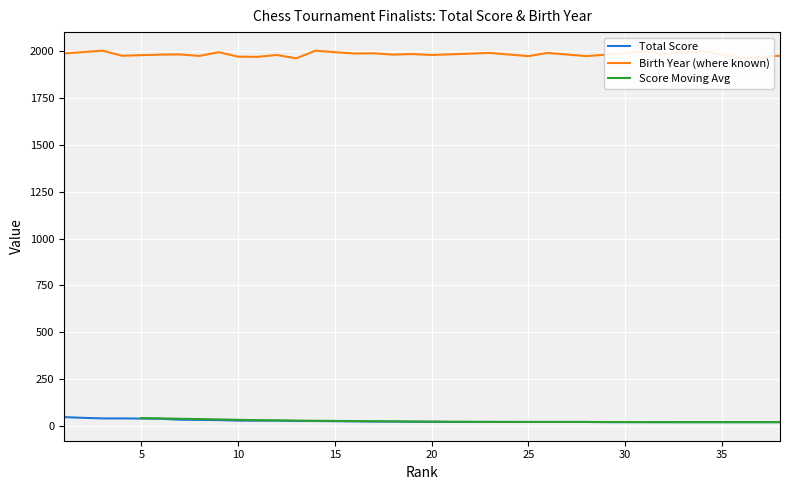

What is the smallest value displayed?

19